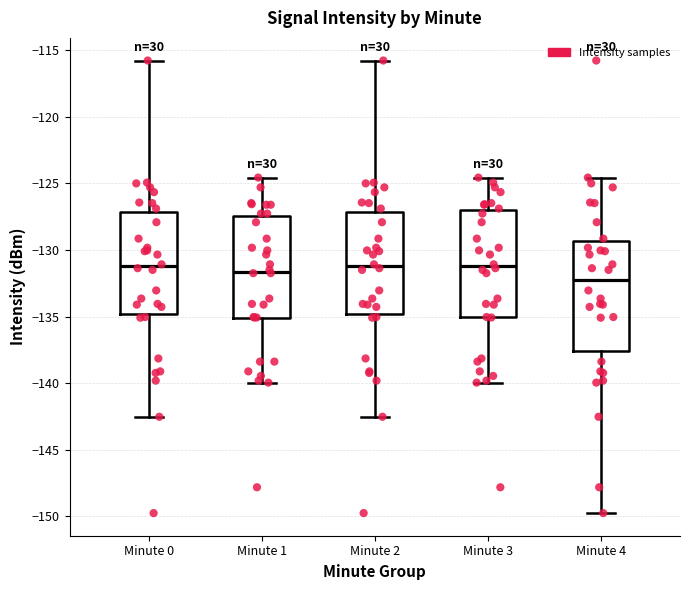

Reading left to right, transcribe this box plot: for each box, give where its median line is, the range the box spans, and where its two whiskers end, as read against the y-axis. The values are not printed on the chart, so give them approximately, as read against the axis.

Minute 0: median -131.0, box -135.0 to -127.0, whiskers -142.5 to -116.0
Minute 1: median -131.5, box -135.0 to -127.5, whiskers -140.0 to -124.5
Minute 2: median -131.0, box -135.0 to -127.0, whiskers -142.5 to -116.0
Minute 3: median -131.0, box -135.0 to -127.0, whiskers -140.0 to -124.5
Minute 4: median -132.5, box -137.5 to -129.5, whiskers -149.5 to -124.5